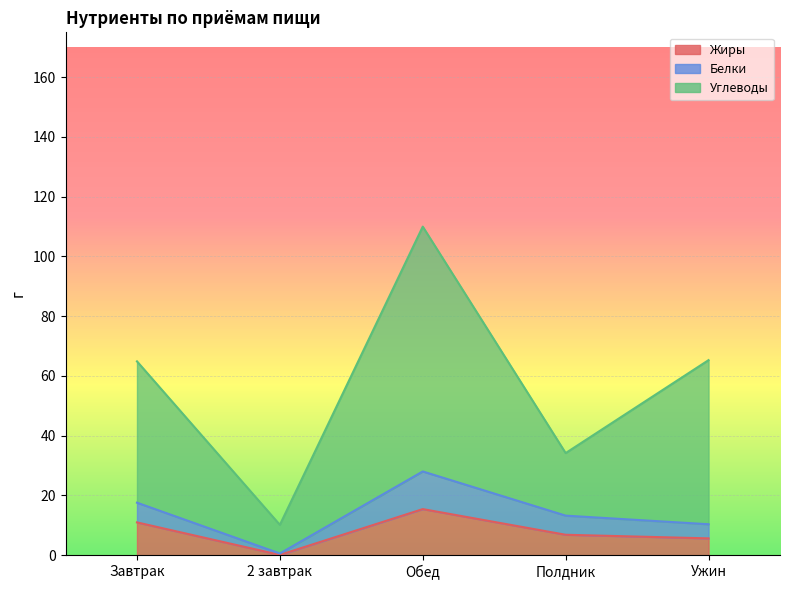

The value of Жиры at Ужин is 5.6. True or false?

True